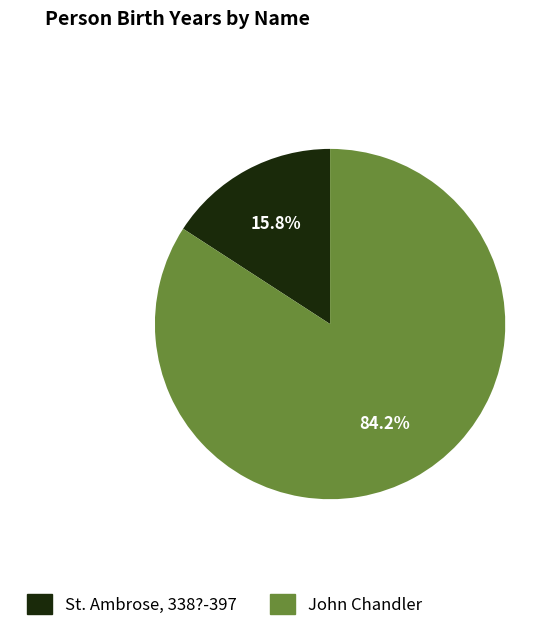

Between John Chandler and St. Ambrose, 338?-397, which is larger?

John Chandler